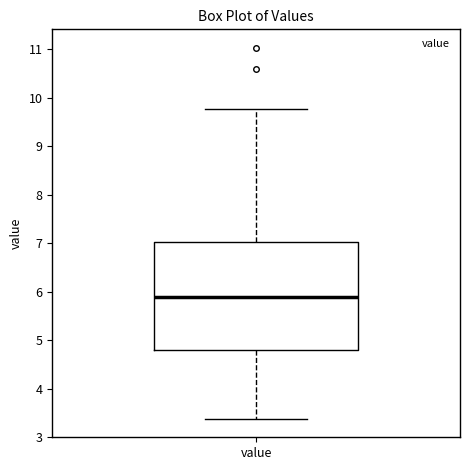

Transcribe this box plot: give where the median line is, the range the box spans, and where the two whiskers end, as read against the y-axis. The values are not printed on the chart, so give them approximately, as read against the axis.

median 5.9, box 4.8 to 7.0, whiskers 3.4 to 9.8